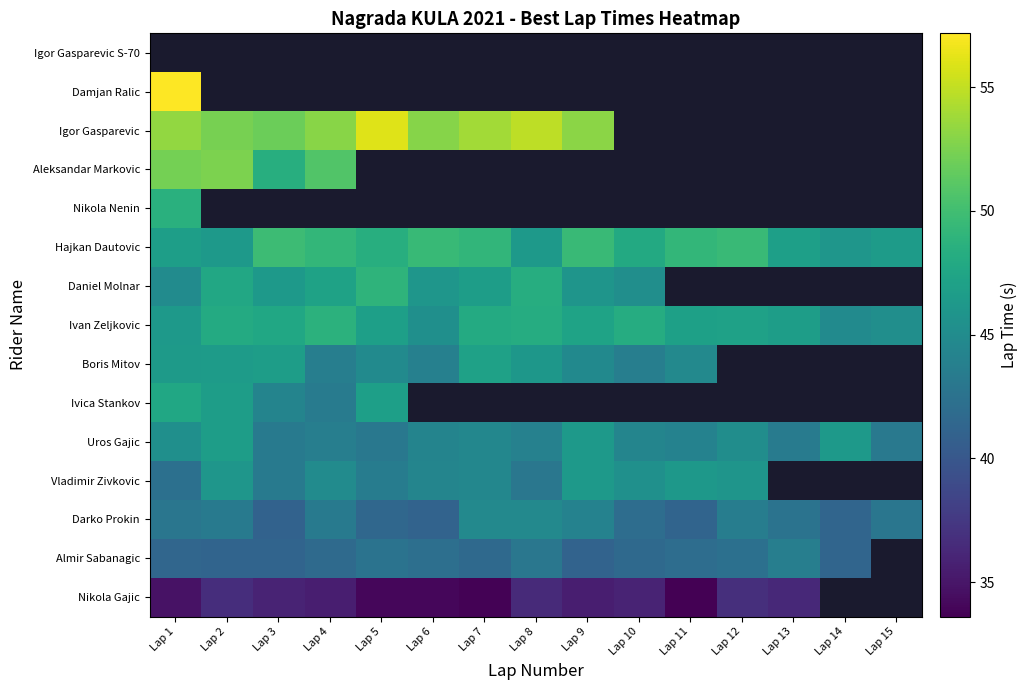

At Lap 10, list the series in order from smallest to largest.

Nikola Gajic, Almir Sabanagic, Darko Prokin, Boris Mitov, Uros Gajic, Vladimir Zivkovic, Ivica Stankov, Daniel Molnar, Hajkan Dautovic, Ivan Zeljkovic, Nikola Nenin, Aleksandar Markovic, Igor Gasparevic, Damjan Ralic, Igor Gasparevic S-70